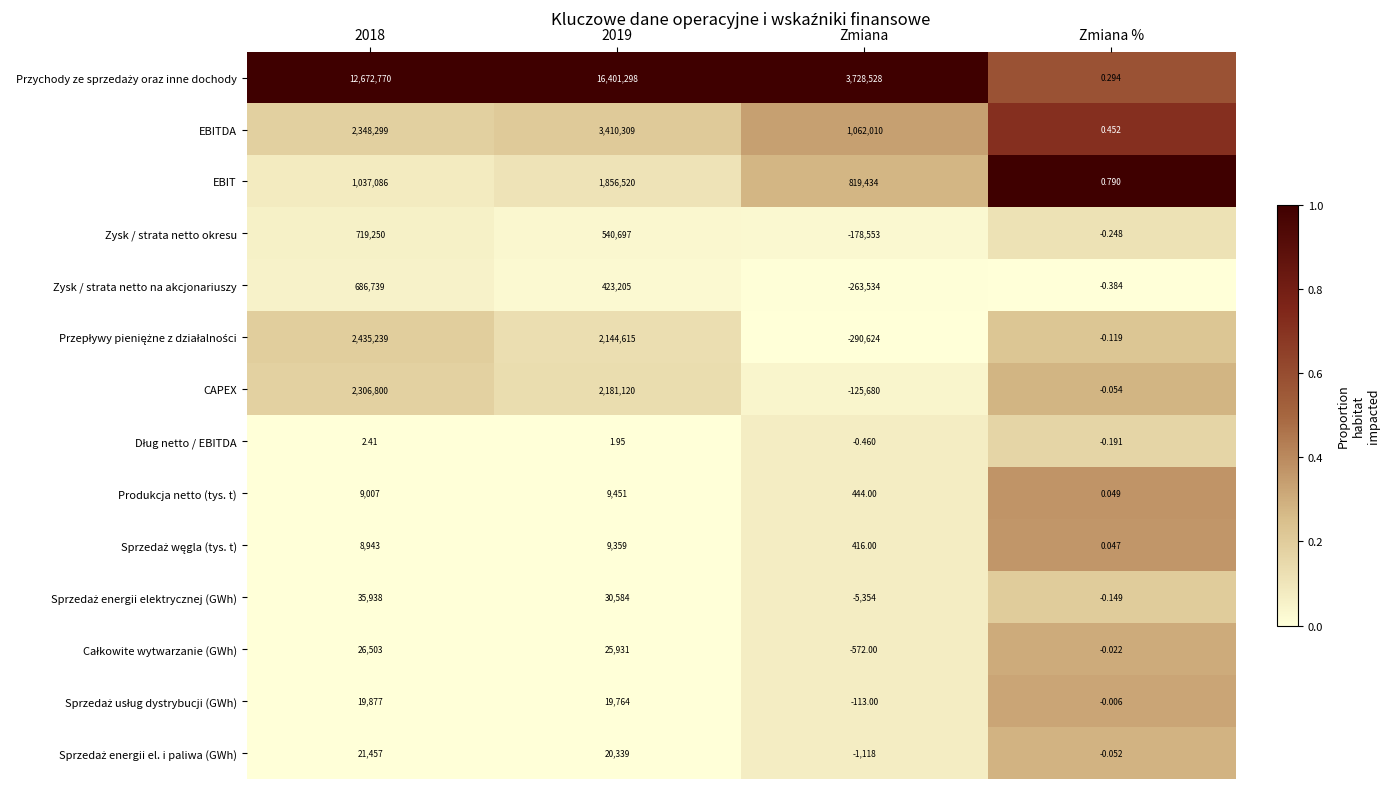

Which category has the lowest value in the Zysk / strata netto okresu series?

Zmiana